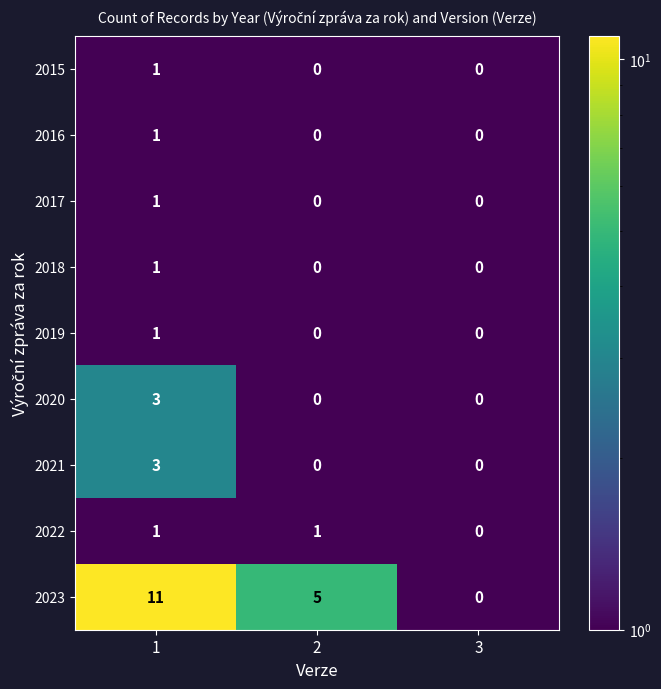

At how many categories does at least one series exceed 10?

1